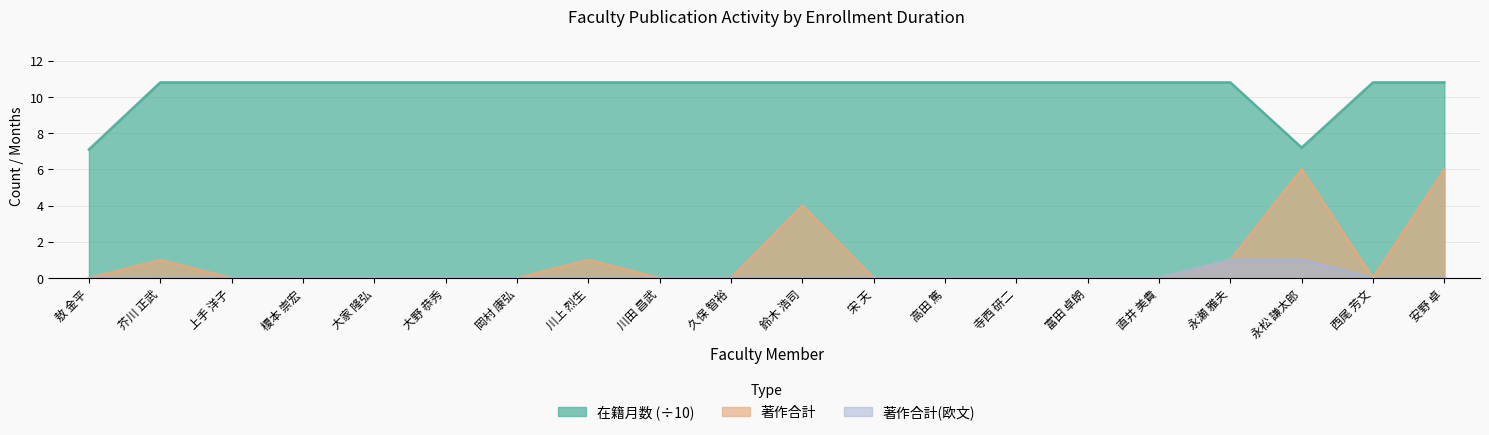

How many positive values does the 著作合計 series have?

6